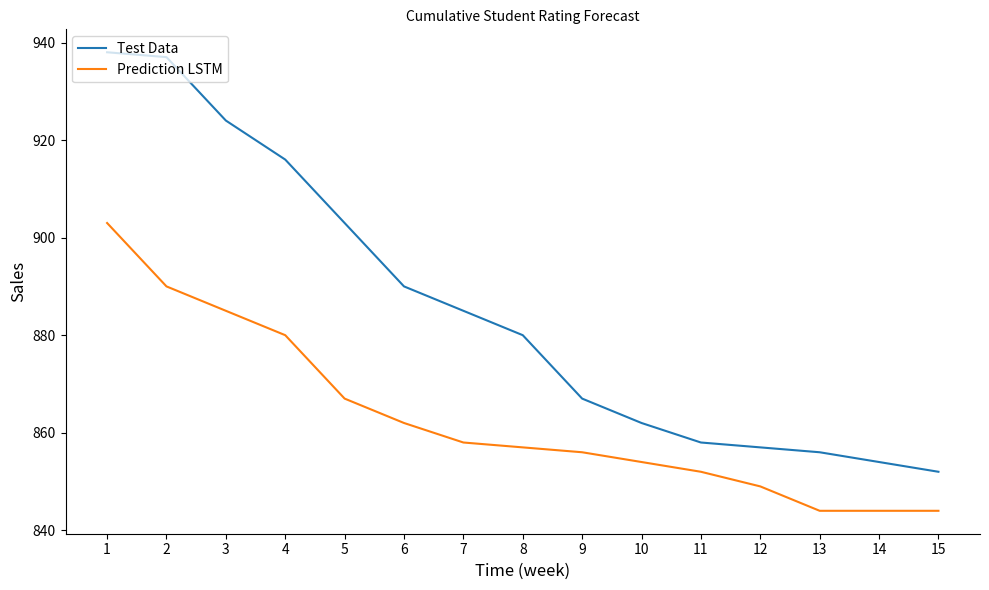

What is the average value of the Test Data series?

885